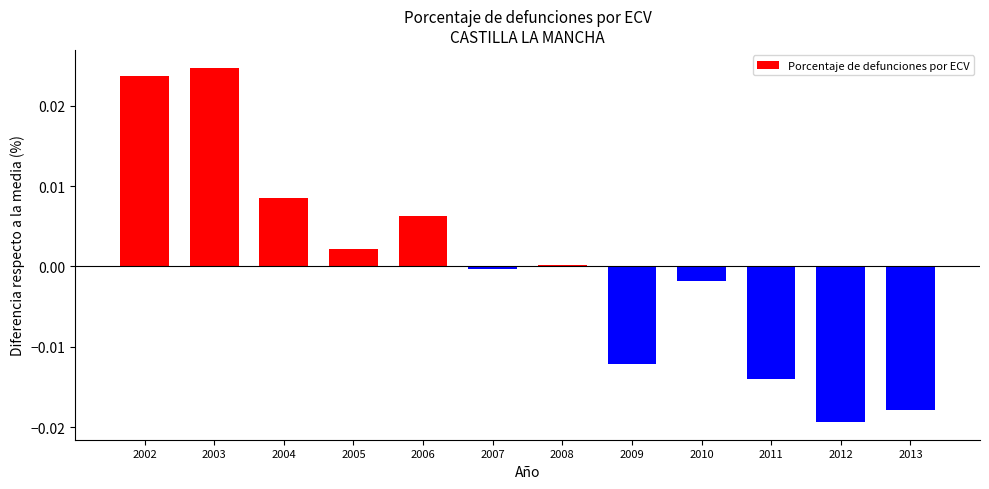

Between 2010 and 2003, which is larger?

2003